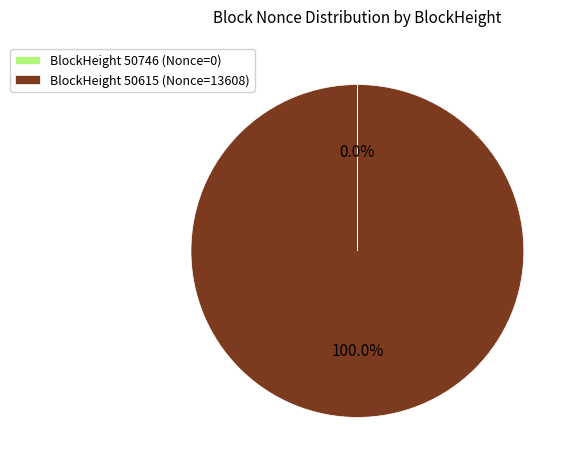

What is the majority slice?

BlockHeight 50615 (Nonce=13608)